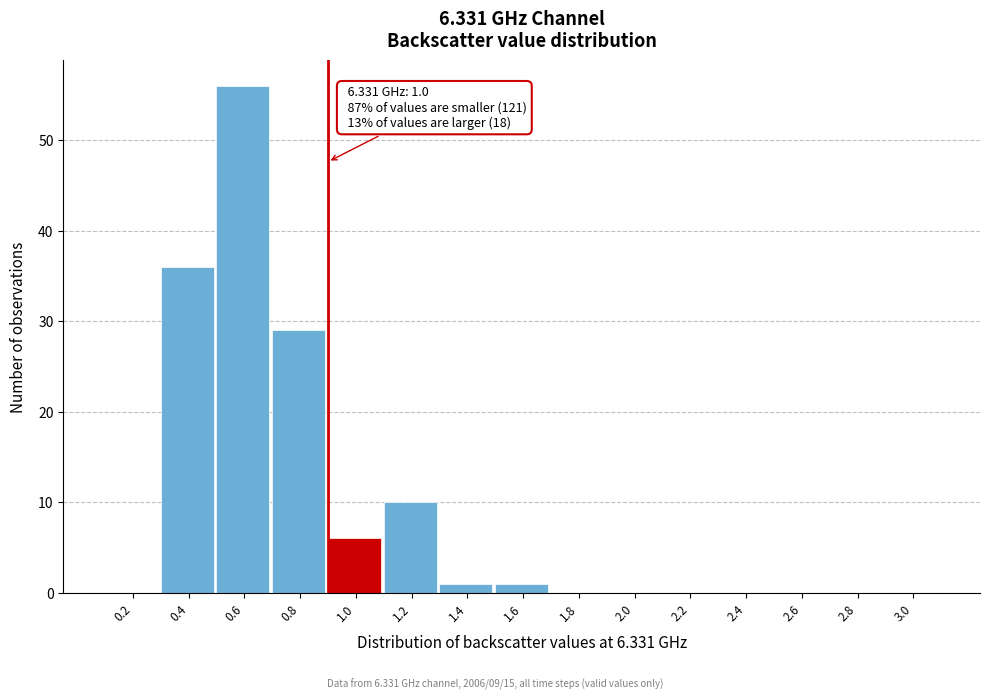

Reading left to right, extract all data points from this chart.

0.2=0	0.4=36	0.6=56	0.8=29	1.0=6	1.2=10	1.4=1	1.6=1	1.8=0	2.0=0	2.2=0	2.4=0	2.6=0	2.8=0	3.0=0